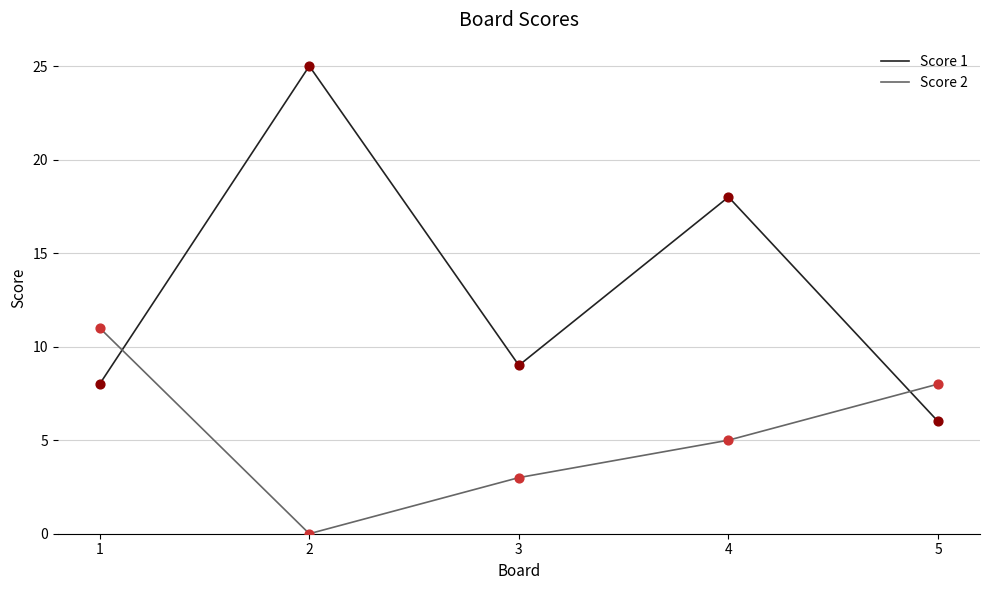

Which series has the largest range (max minus min)?

Score 1